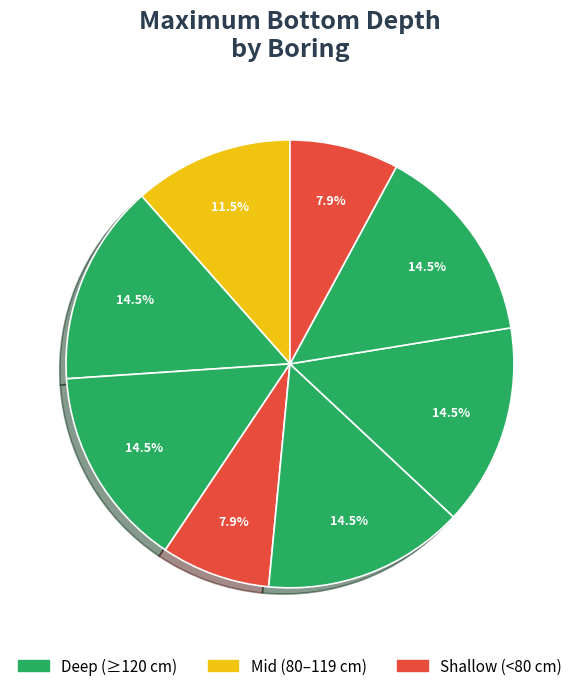

How many segments does this pie chart have?

8